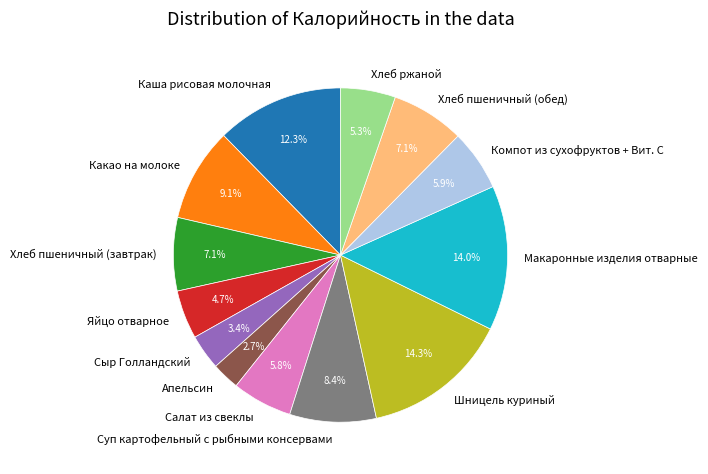

True or false: Сыр Голландский accounts for 3% of the total.

True